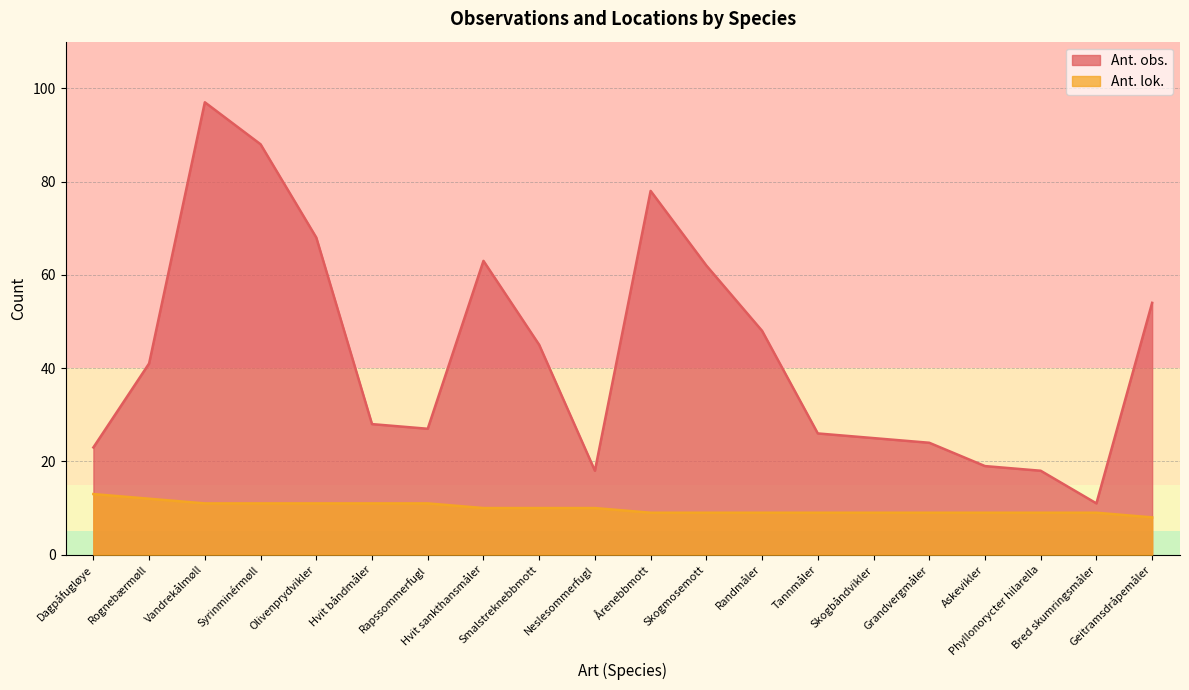

What is the difference between the second highest and second lowest values in the Ant. lok. series?

3